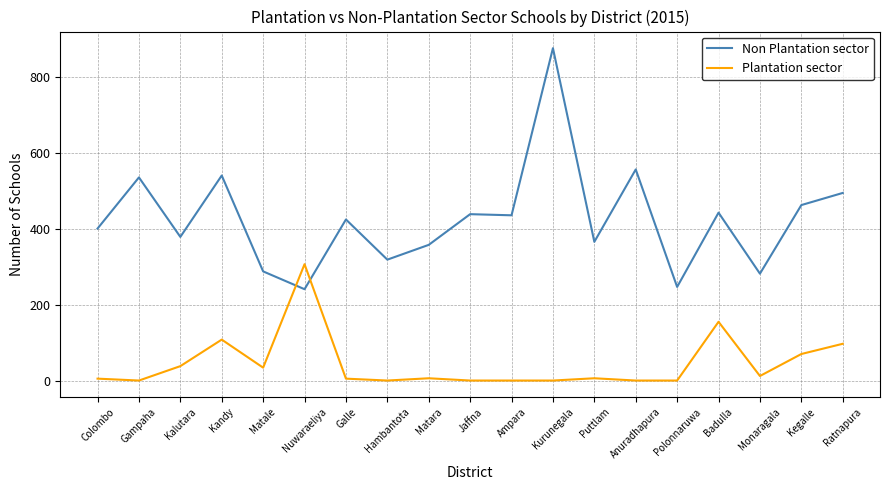

How many lines are shown in the chart?

2